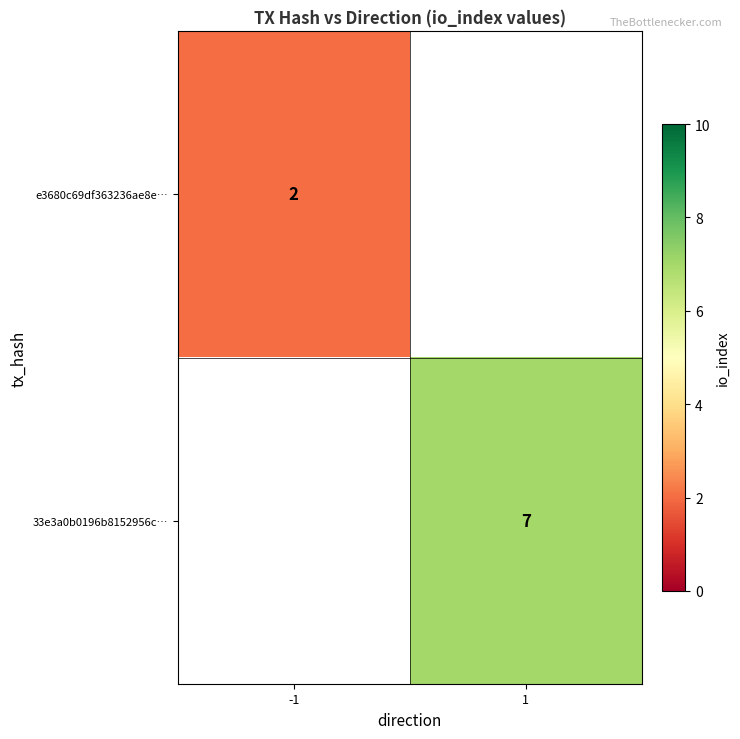

The e3680c69df363236ae8e… series shows 1 at -1. True or false?

False